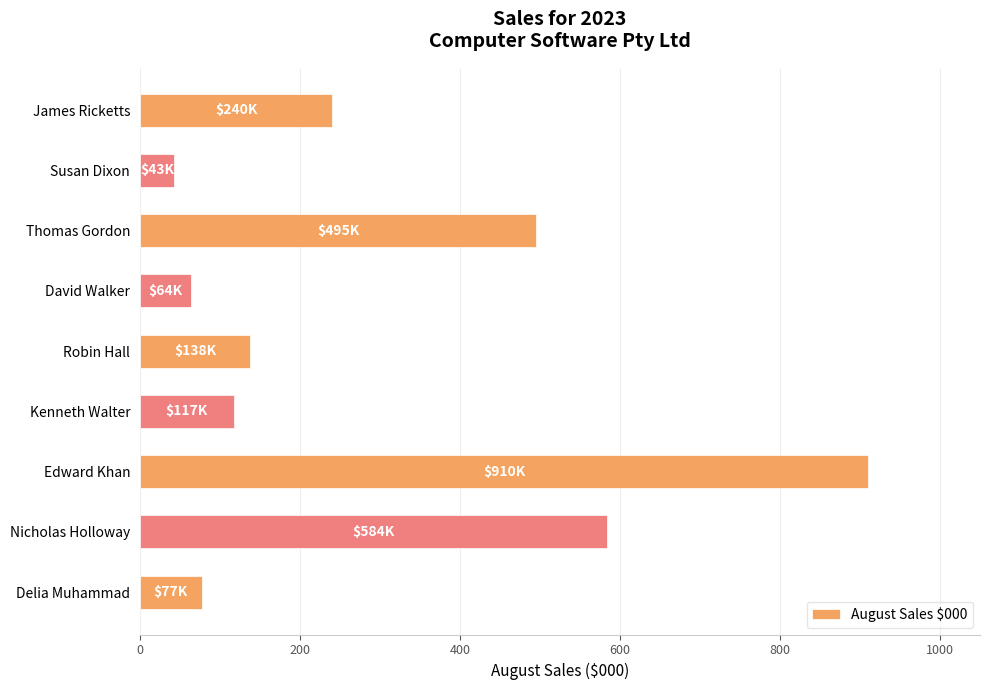

Reading top to bottom, transcribe all the data shown in this chart.

240	43	495	64	138	117	910	584	77